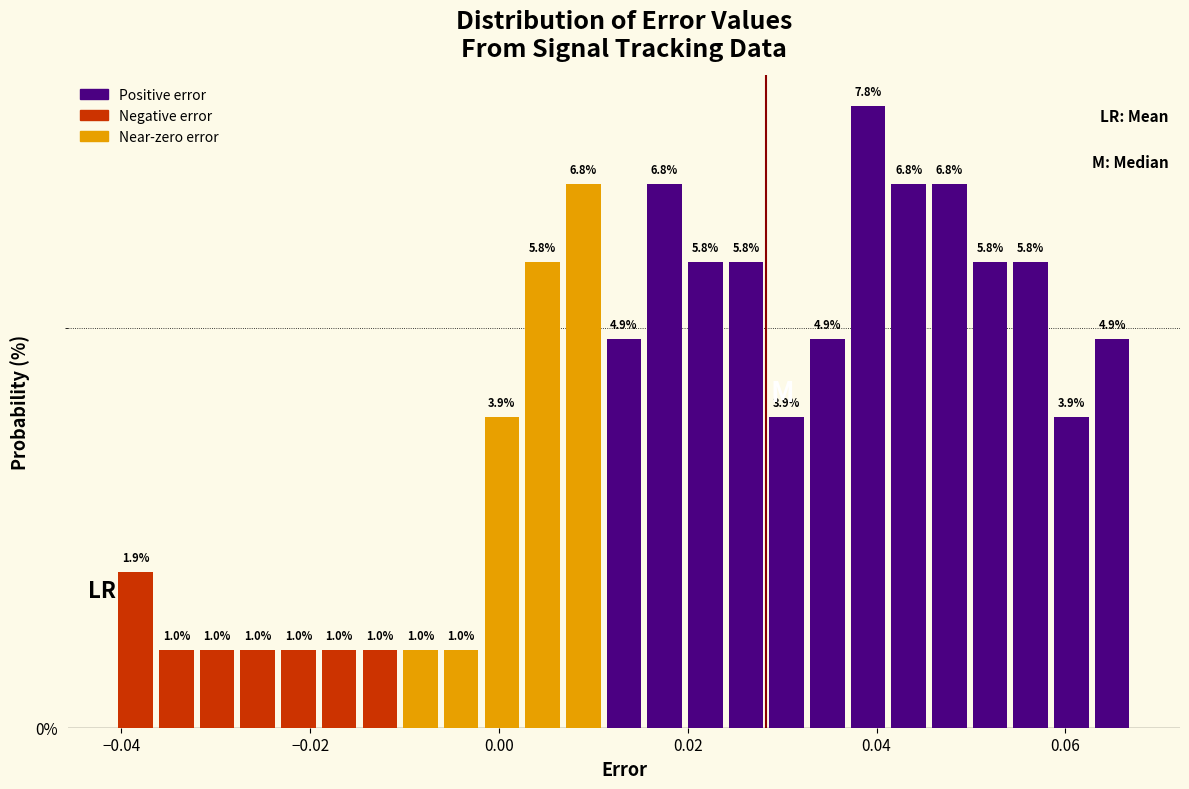

Read against the x-axis, roughly where is the centre of the tallest bar?

0.040